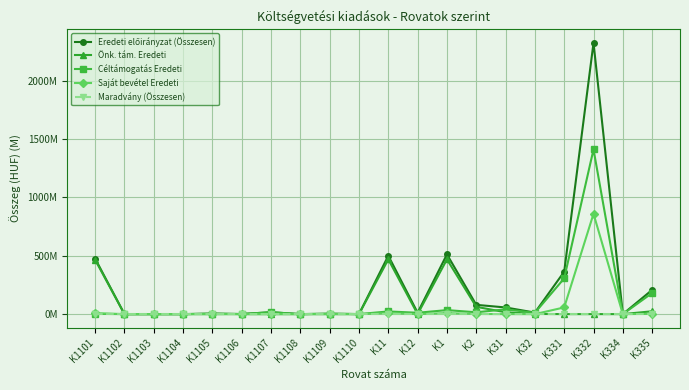

How many interior local peaks does the Céltámogatás Eredeti series have?

6